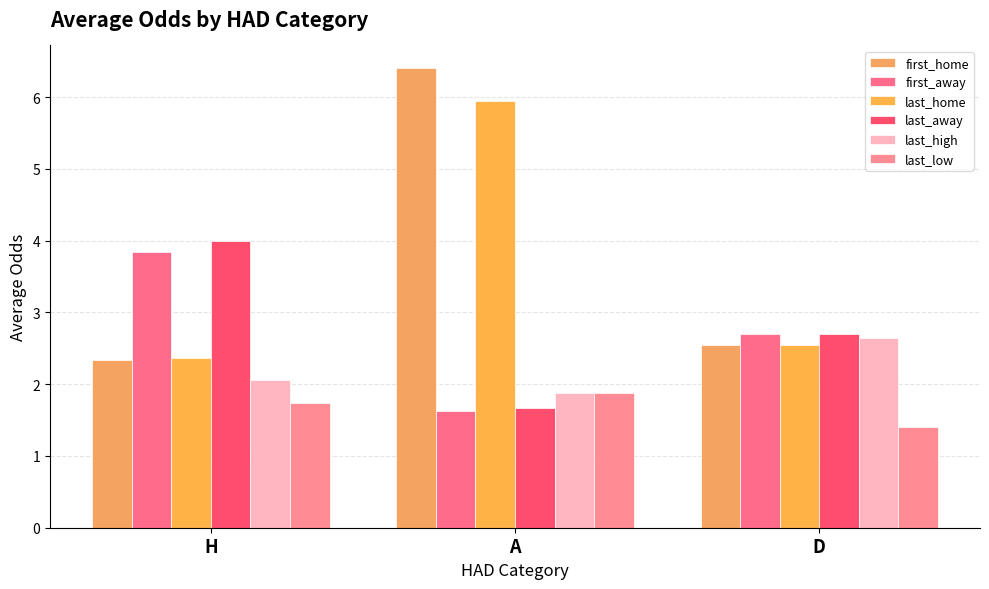

How many data points in first_away are above 2?

2